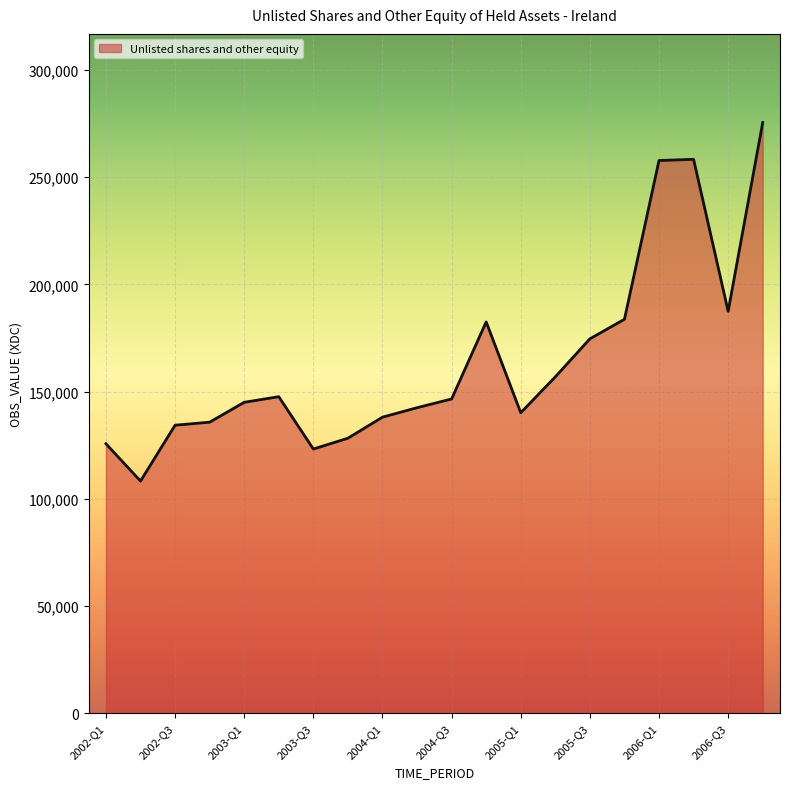

What is the difference between the maximum and minimum values?

167207